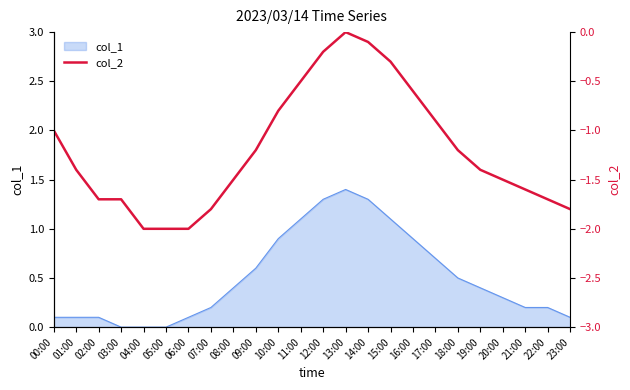

True or false: the data shows -2.3 at 02:00.

False